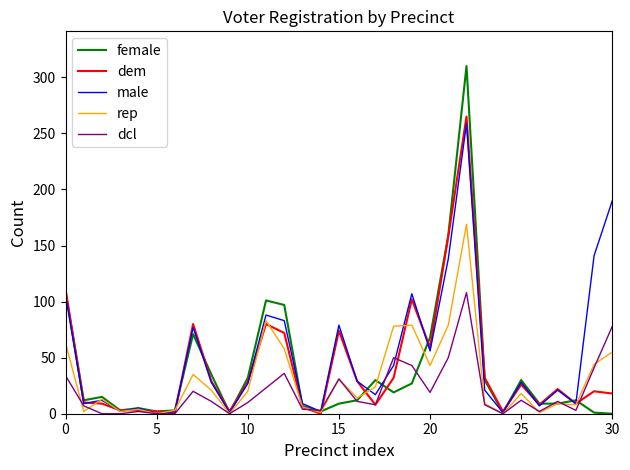

What is the greatest value displayed?

310